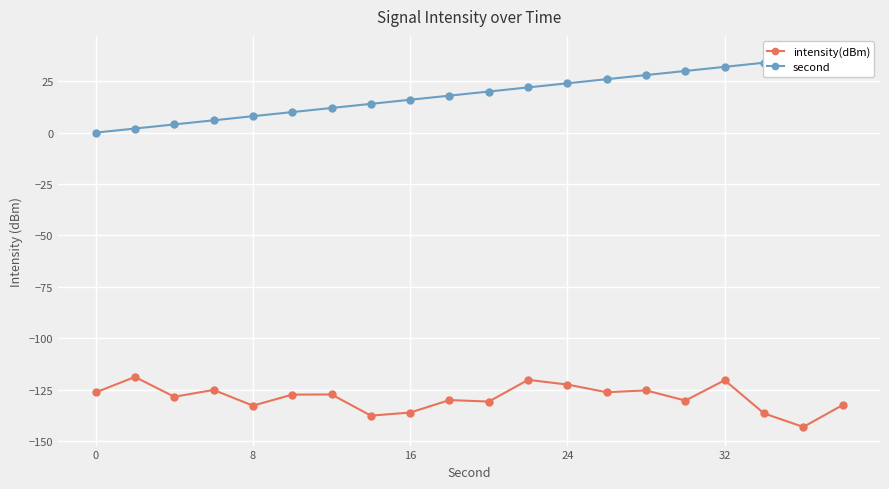

True or false: intensity(dBm) has more than 0 points higher than both neighbors.

True